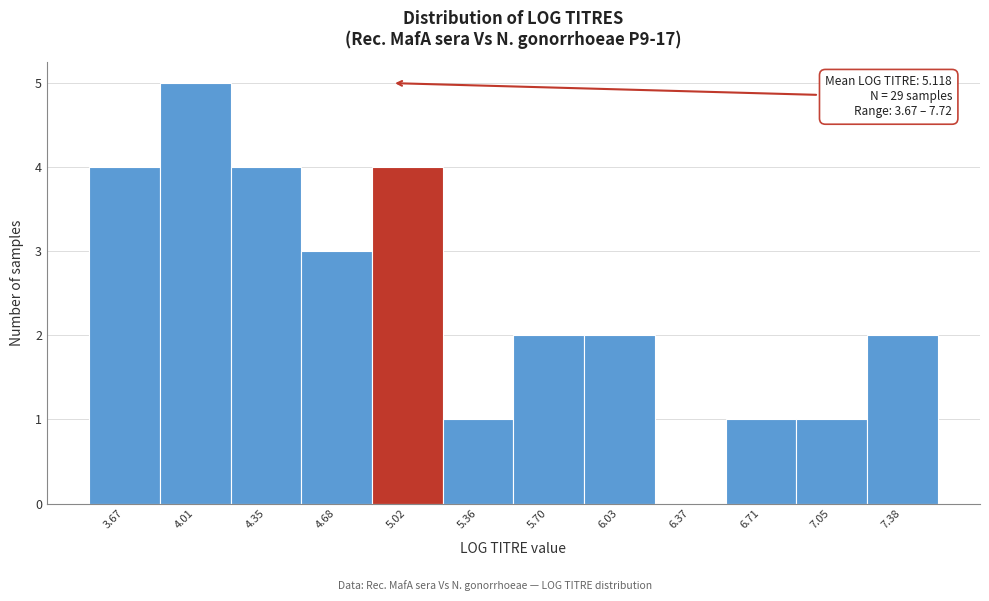

Reading left to right, transcribe all the data shown in this chart.

3.67=4	4.01=5	4.35=4	4.68=3	5.02=4	5.36=1	5.70=2	6.03=2	6.37=0	6.71=1	7.05=1	7.38=2